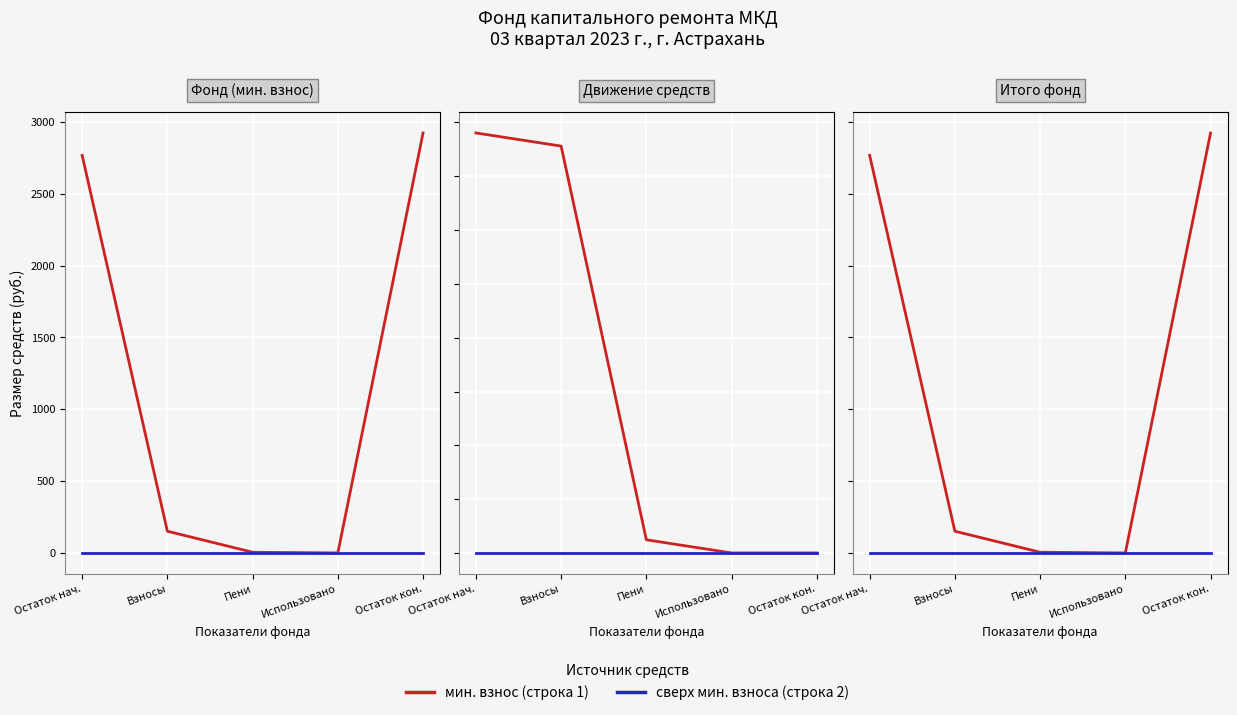

True or false: Above median and Below median cross at least once.

False